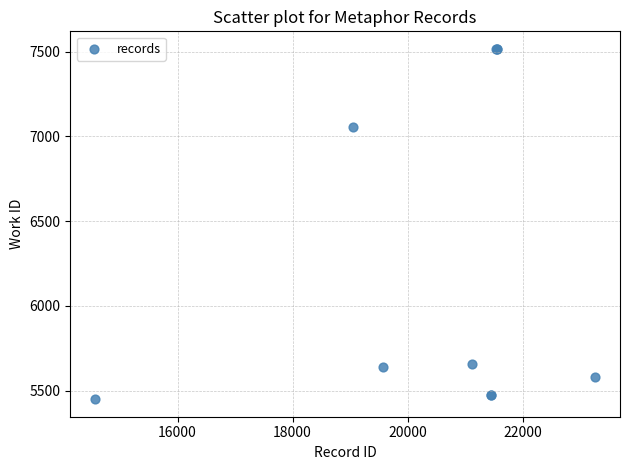

What Y value in the scatter plot is closest to 6483?

7053